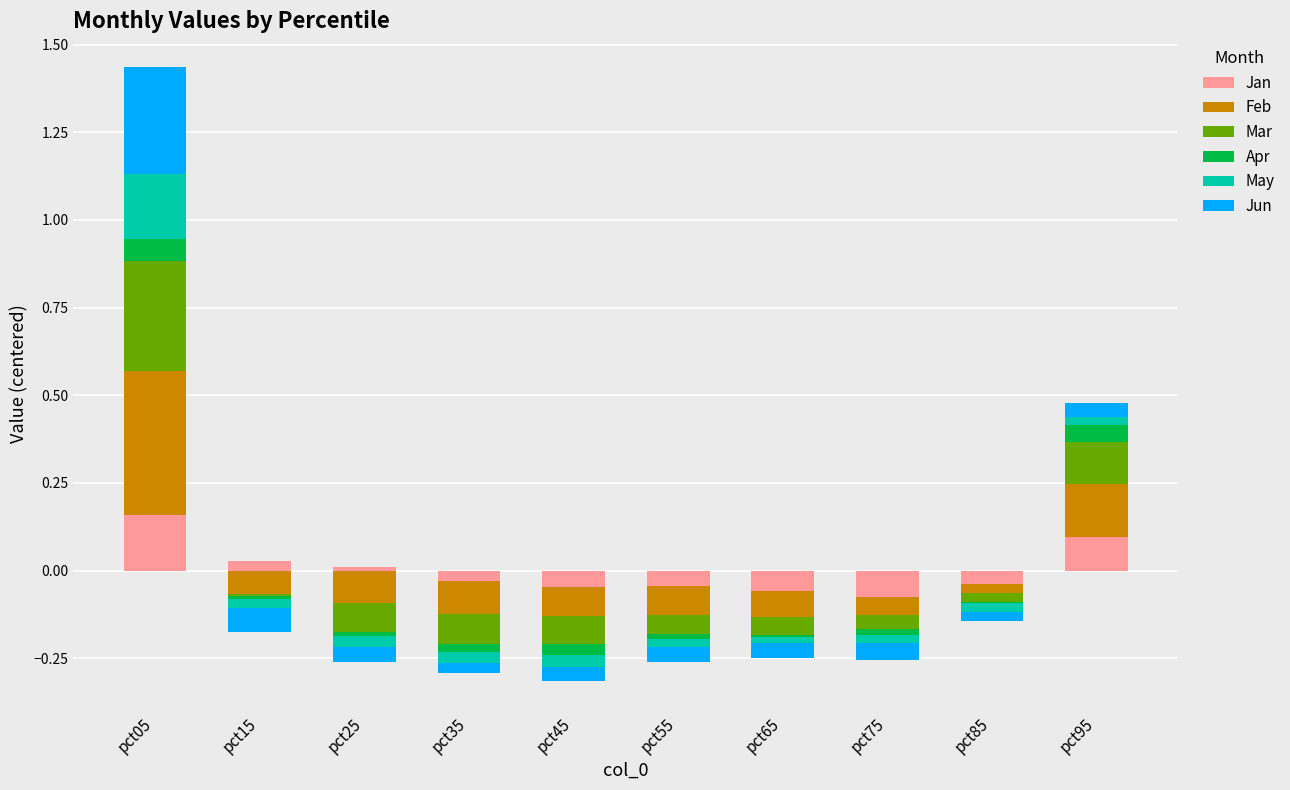

The value of May at pct25 is 0.1. True or false?

False